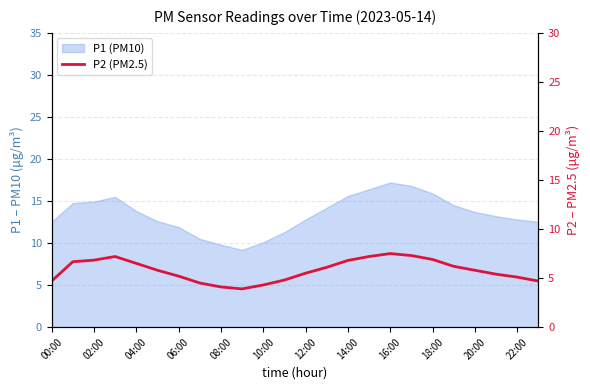

What is the change in value from 19 to 23?

-1.5